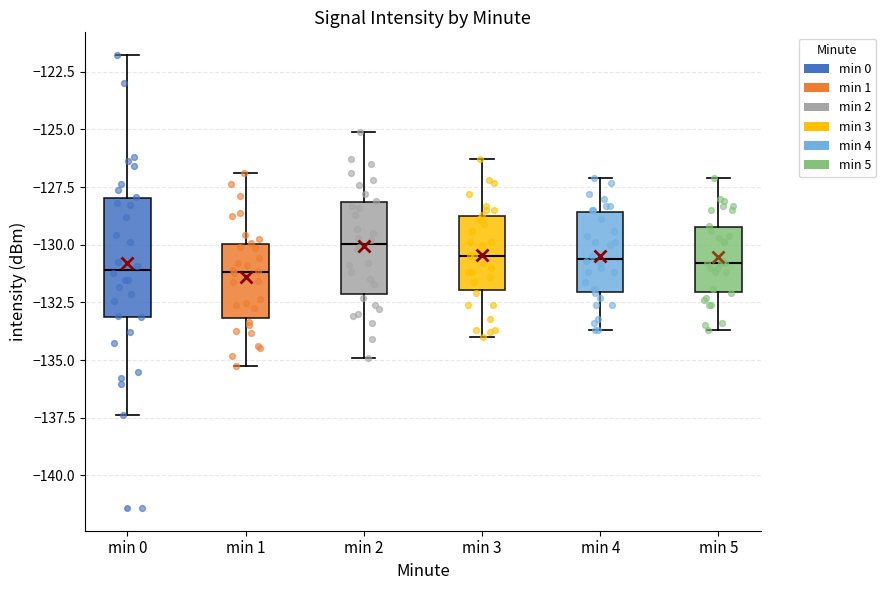

Reading left to right, transcribe this box plot: for each box, give where its median line is, the range the box spans, and where its two whiskers end, as read against the y-axis. The values are not printed on the chart, so give them approximately, as read against the axis.

min 0: median -131.0, box -133.0 to -128.0, whiskers -137.5 to -122.0
min 1: median -131.0, box -133.0 to -130.0, whiskers -135.5 to -127.0
min 2: median -130.0, box -132.0 to -128.0, whiskers -135.0 to -125.0
min 3: median -130.5, box -132.0 to -128.5, whiskers -134.0 to -126.5
min 4: median -130.5, box -132.0 to -128.5, whiskers -133.5 to -127.0
min 5: median -131.0, box -132.0 to -129.0, whiskers -133.5 to -127.0